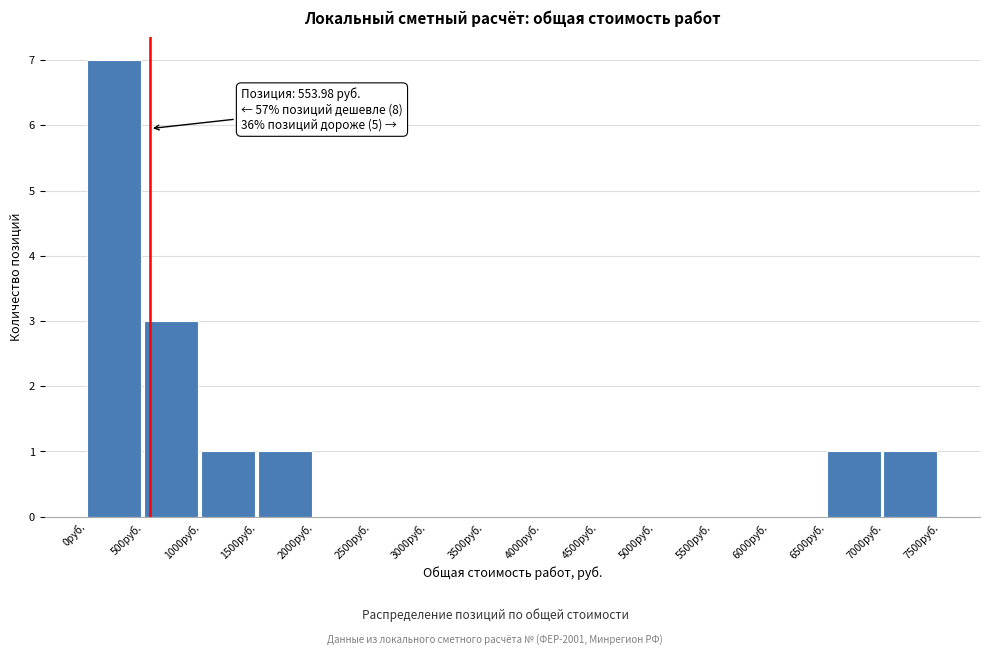

Which range on the x-axis has the tallest bar?

0 to 500